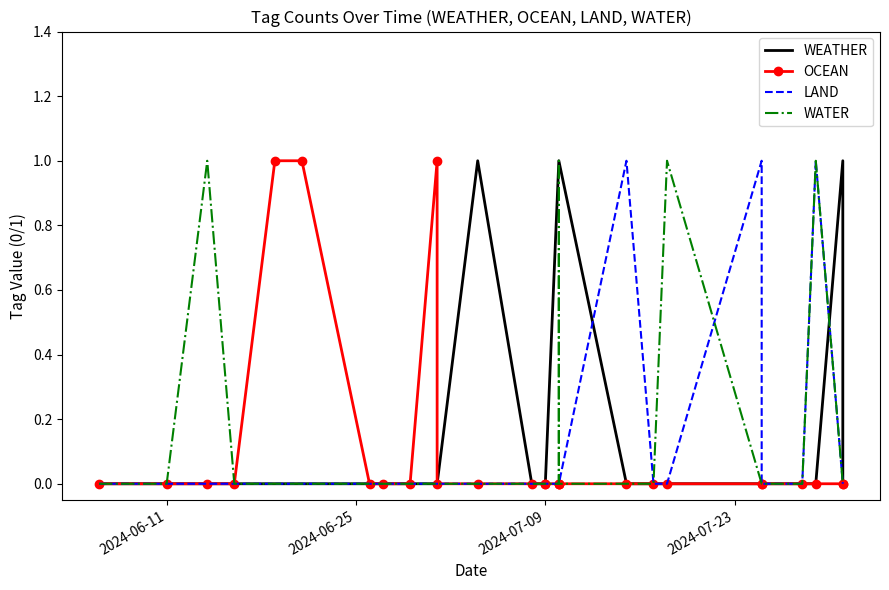

Which category has the lowest value across all series?

2024-06-11